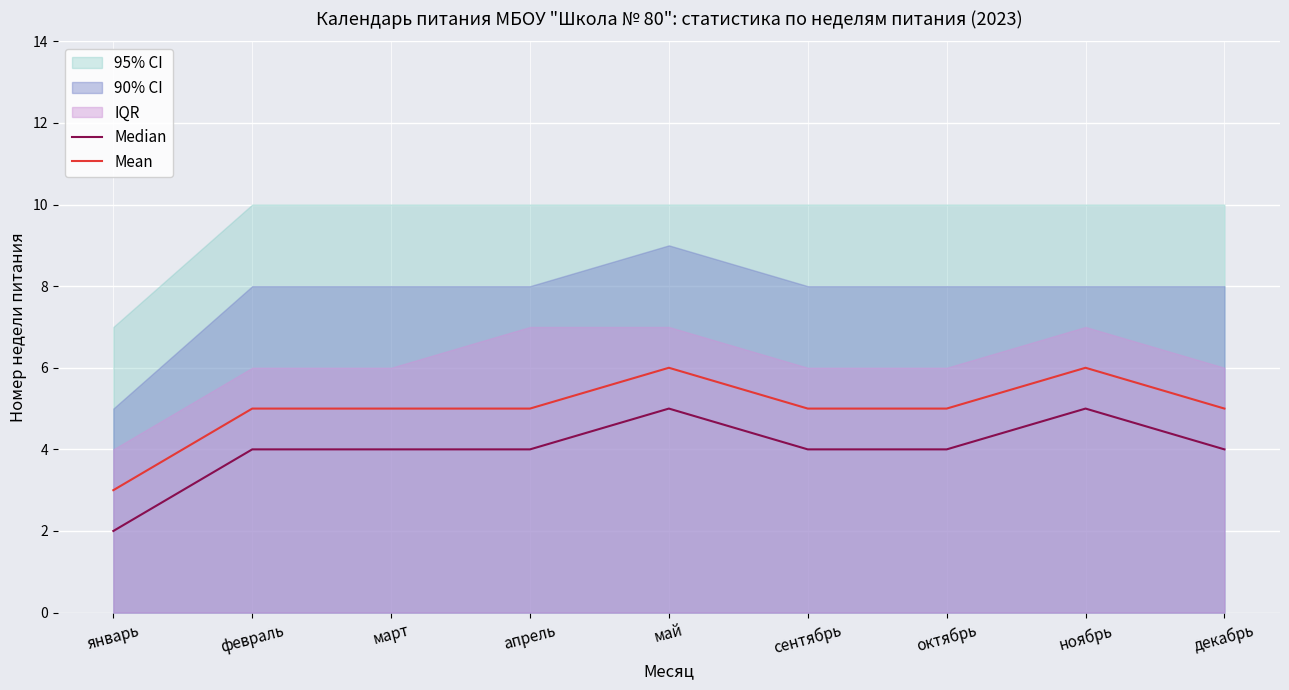

Which category has the highest value across all series?

май